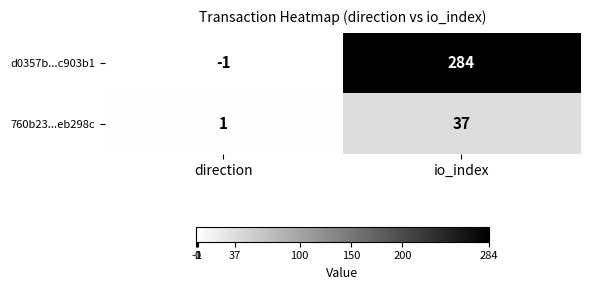

What is the sum of the 760b23...eb298c values at direction and io_index?

38